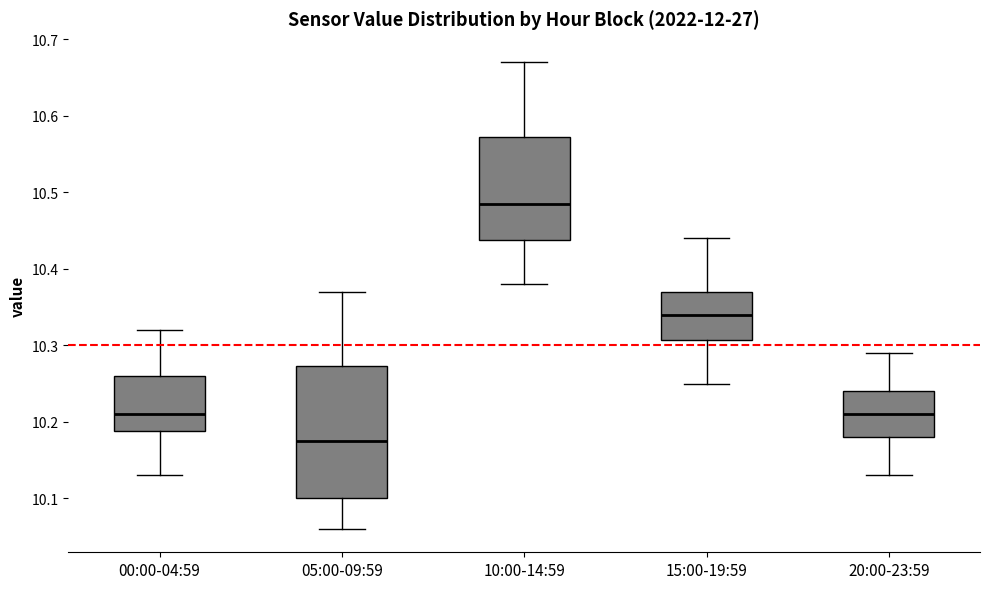

Where is the lower edge of the box for 05:00-09:59 on the y-axis? The values are not printed on the chart, so give them approximately, as read against the axis.

10.10